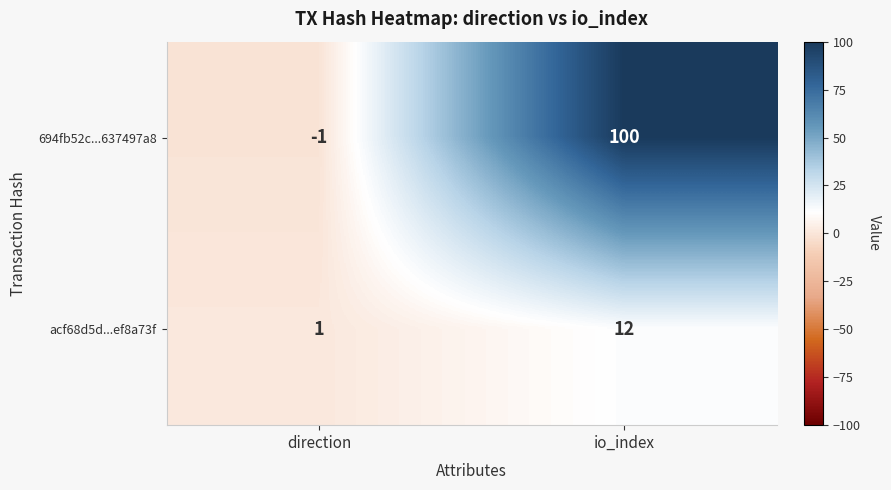

How many values in 694fb52c...637497a8 are below zero?

1